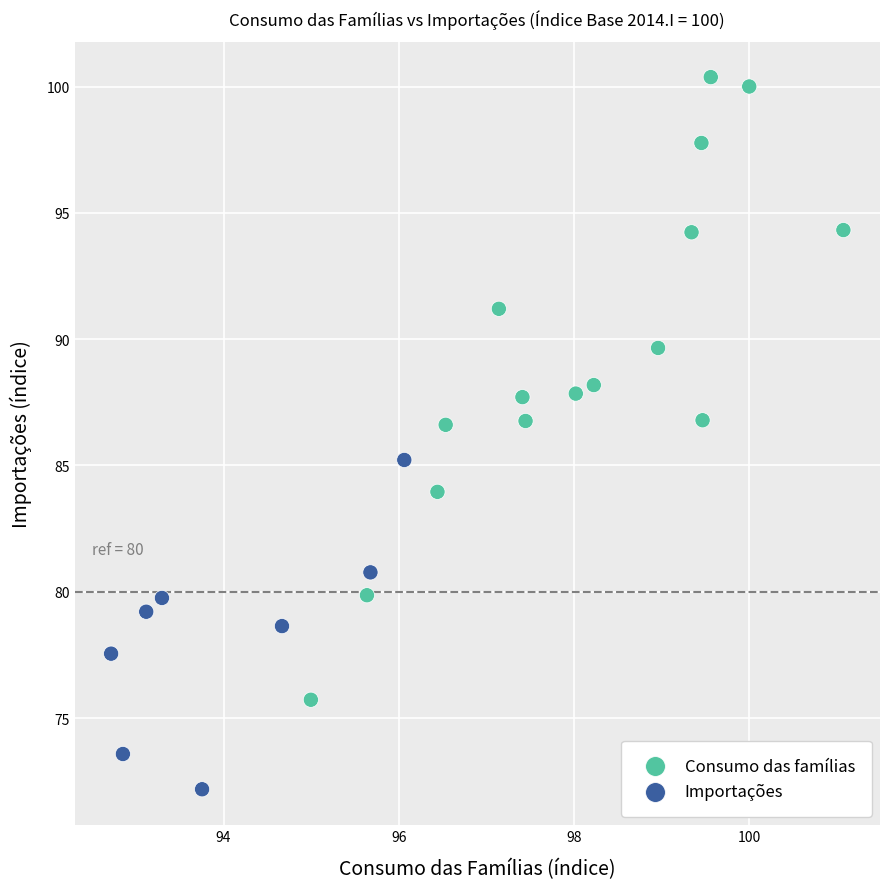

What is the range of X values (max minus min)?

8.4